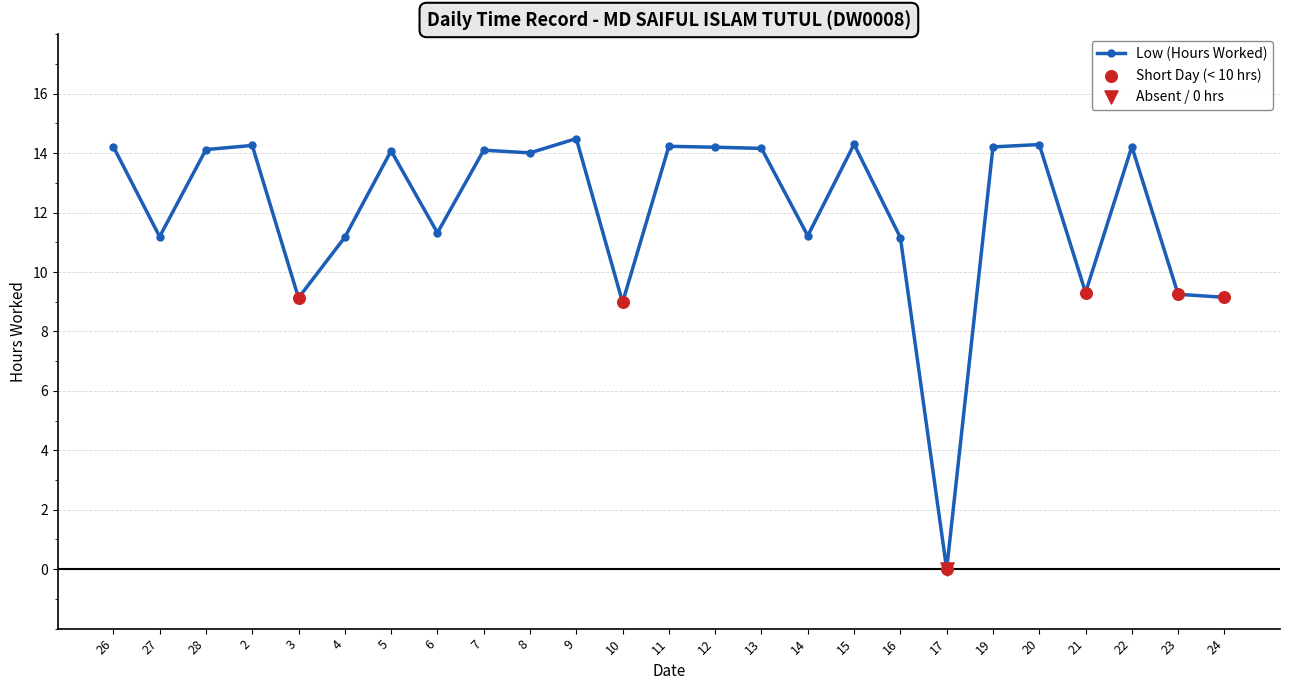

Which has a higher value, 10 or 4?

4